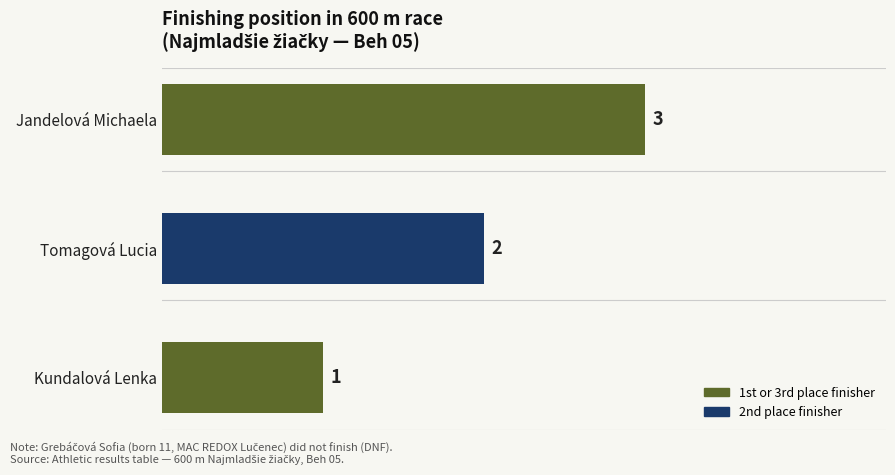

At which label is the value closest to 2?

Tomagová Lucia